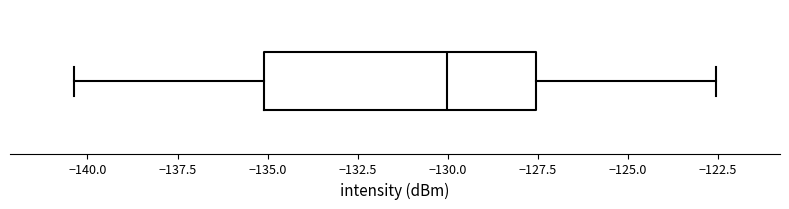

Read this box plot against the x-axis: the position of the median line, the range covered by the box, and the ends of both whiskers. The values are not printed on the chart, so give them approximately, as read against the axis.

median -130.0, box -135.0 to -127.5, whiskers -140.5 to -122.5